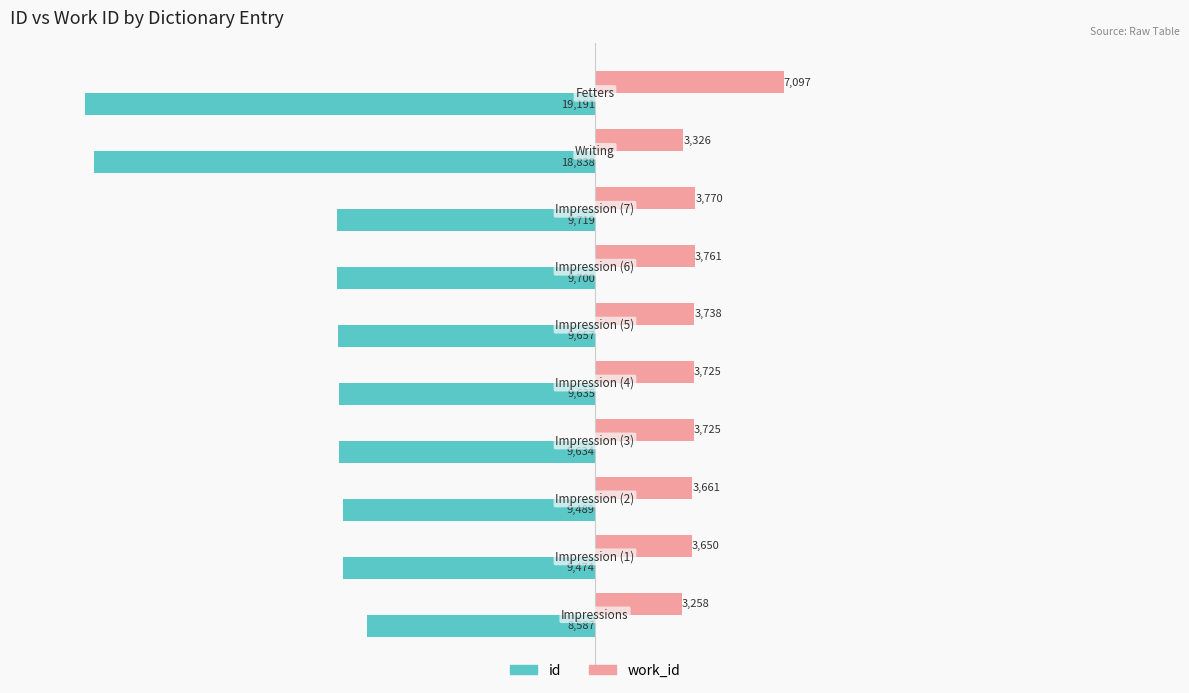

Rank the series by their average value, from highest to lowest.

work_id, id